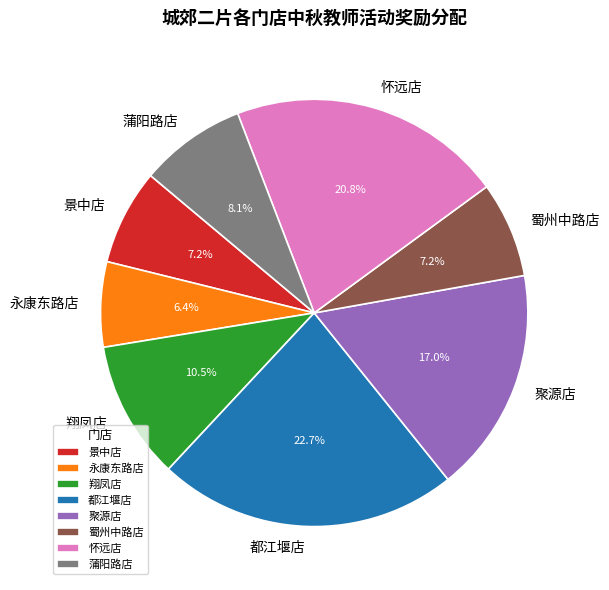

What is the total percentage of 怀远店 and 景中店?

28.0%